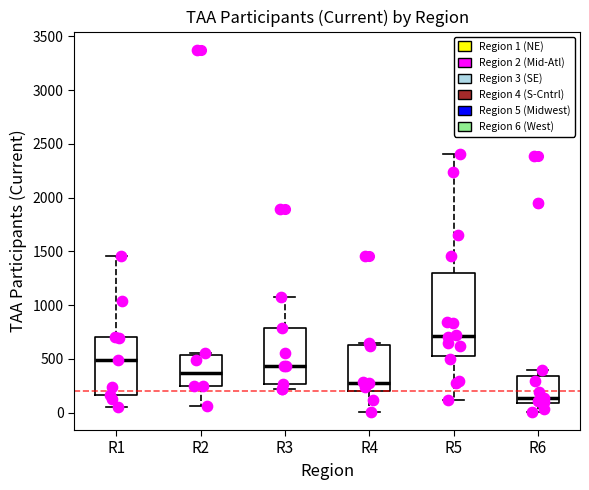

Reading left to right, read every box against the y-axis: the position of its median line, the range the box covers, and the ends of its whiskers. The values are not printed on the chart, so give them approximately, as read against the axis.

R1: median 500, box 150 to 700, whiskers 50 to 1450
R2: median 350, box 250 to 550, whiskers 50 to 550
R3: median 450, box 250 to 800, whiskers 200 to 1100
R4: median 300, box 200 to 600, whiskers 0 to 650
R5: median 700, box 500 to 1300, whiskers 100 to 2400
R6: median 150, box 100 to 350, whiskers 0 to 400